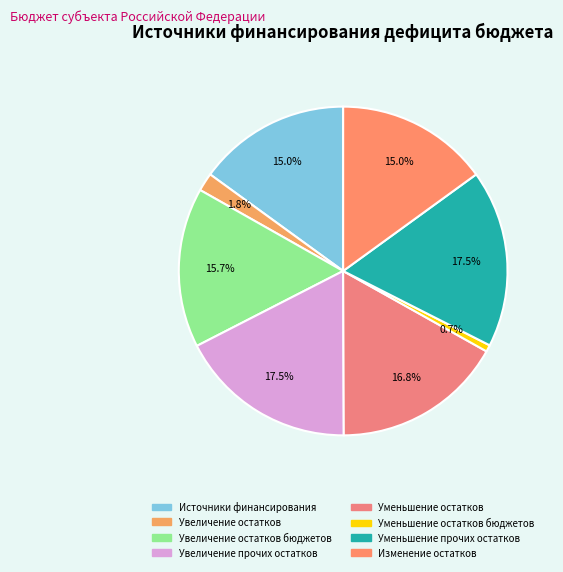

How many segments does this pie chart have?

8